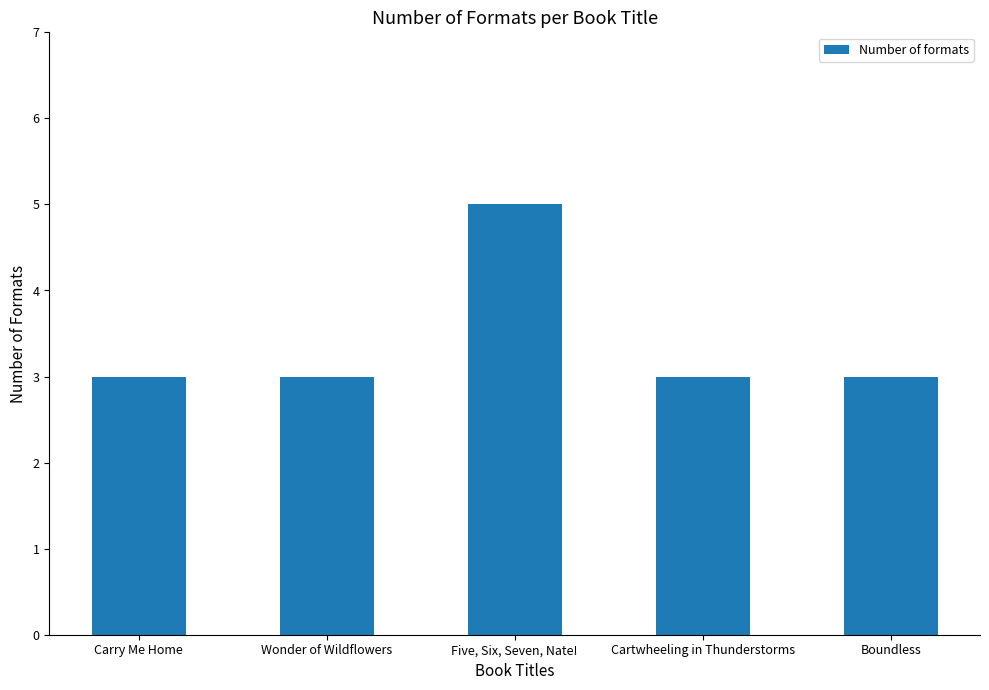

What value does the data have at Wonder of Wildflowers?

3